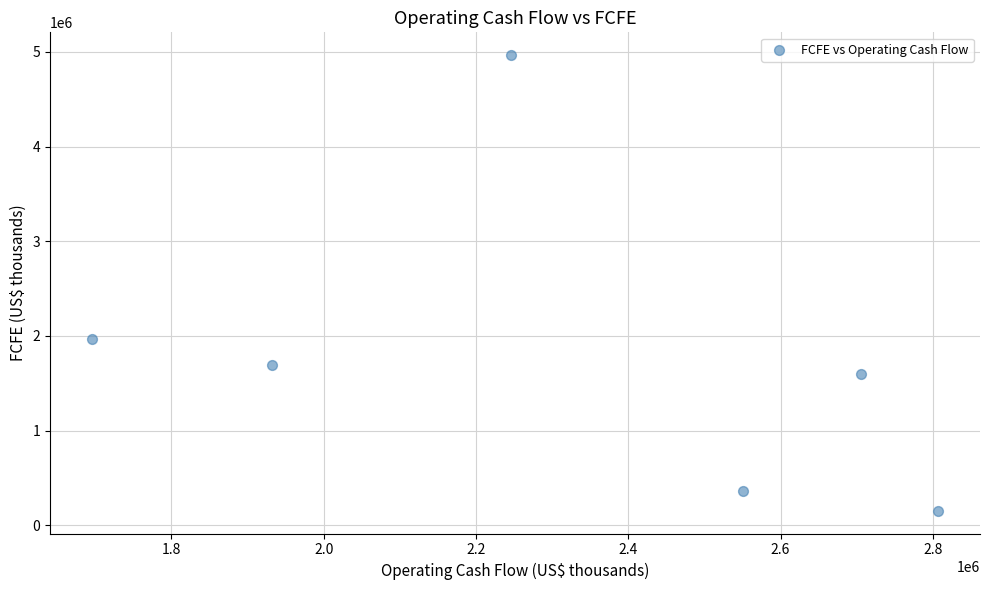

What Y value in the scatter plot is closest to 2559900?

1965400